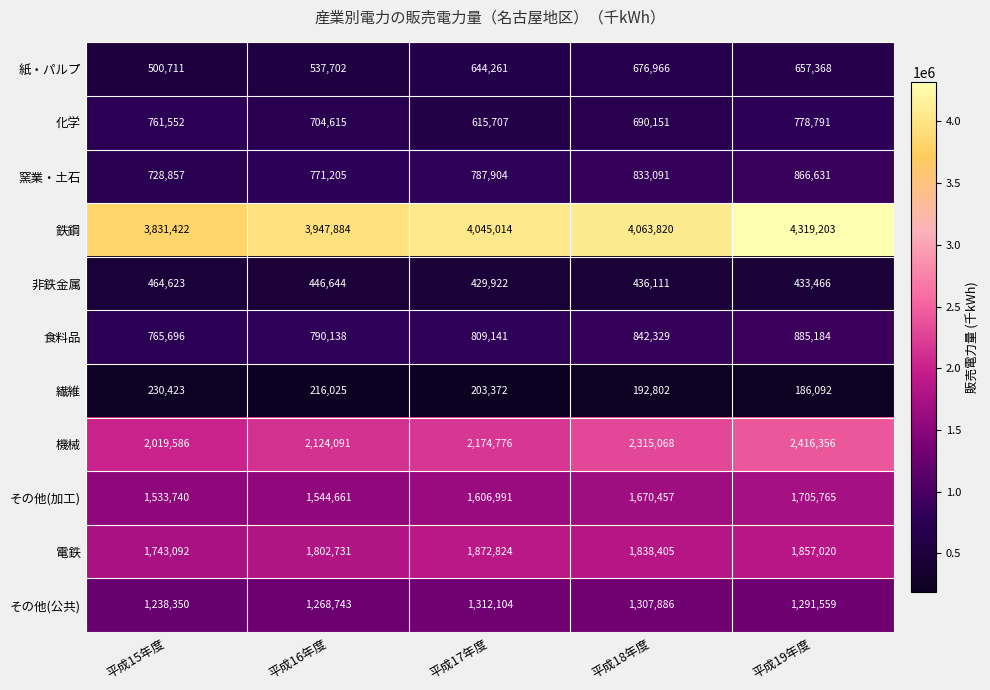

What is the sum of all その他(加工) values?

8061614